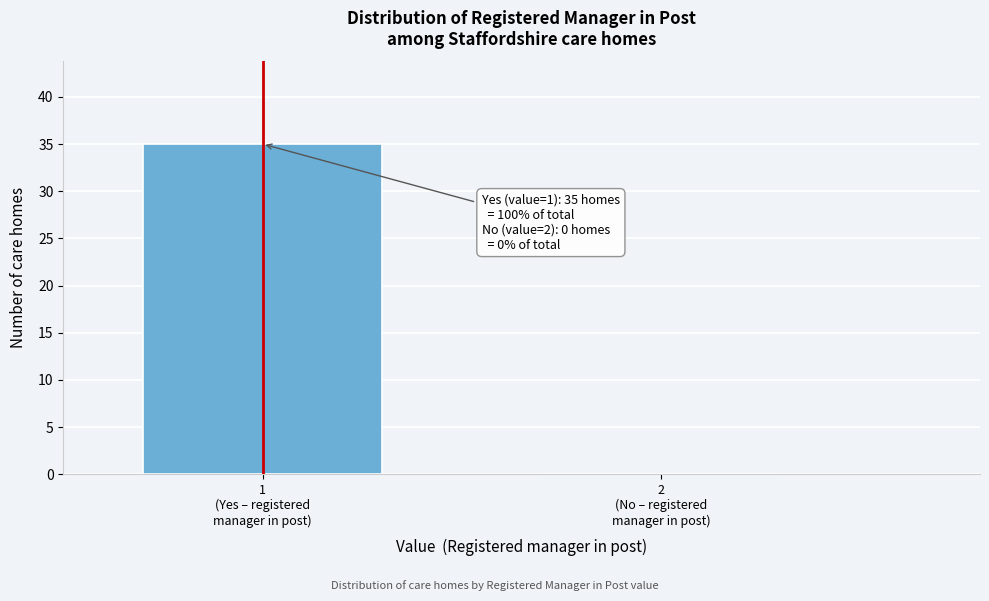

What is the greatest value displayed?

35